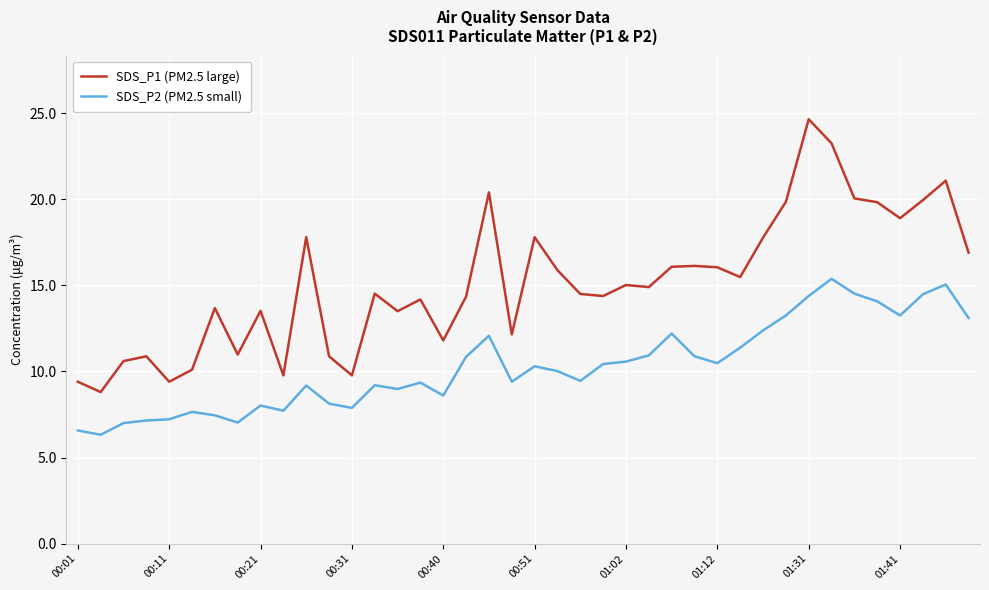

Rank the series by their average value, from highest to lowest.

SDS_P1 (PM2.5 large), SDS_P2 (PM2.5 small)